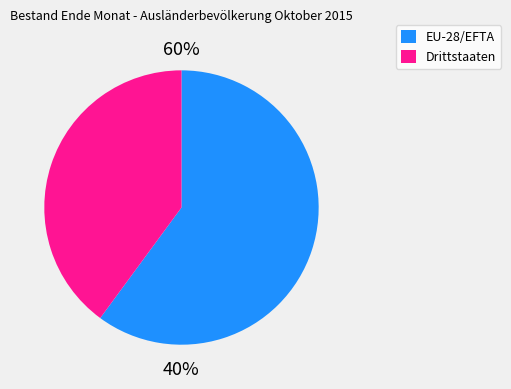

Count the number of slices in the pie.

2